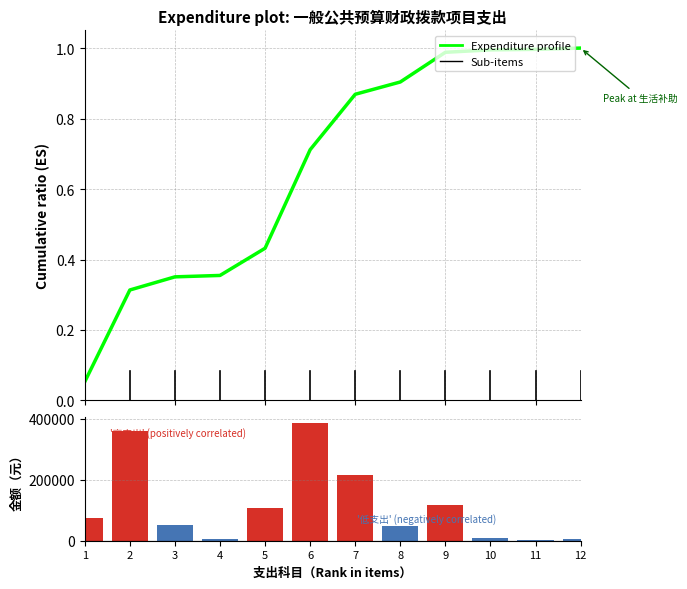

What is the difference between the highest and lowest values at 1?

73339.9